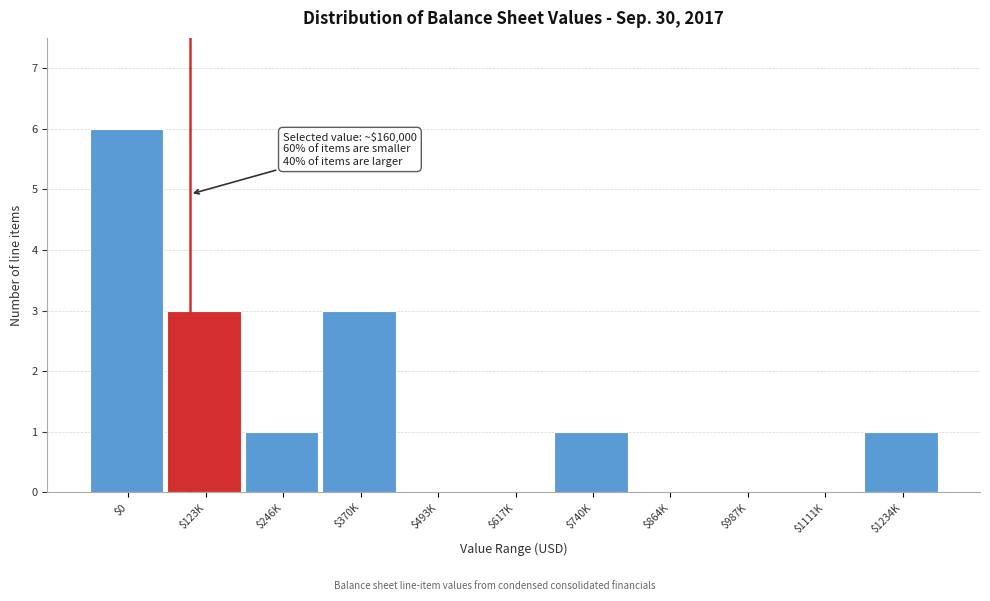

What is the sum of all values?

15